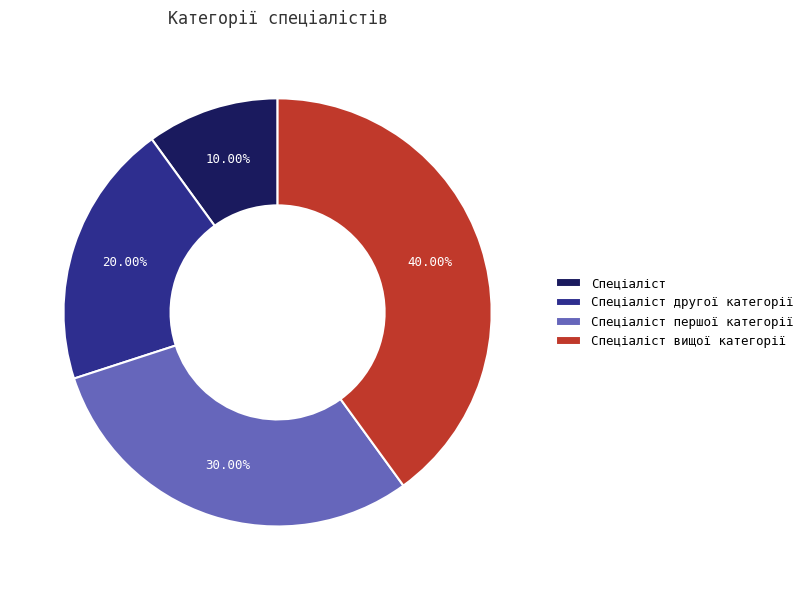

The Спеціаліст другої категорії slice represents 20% of the pie. True or false?

True